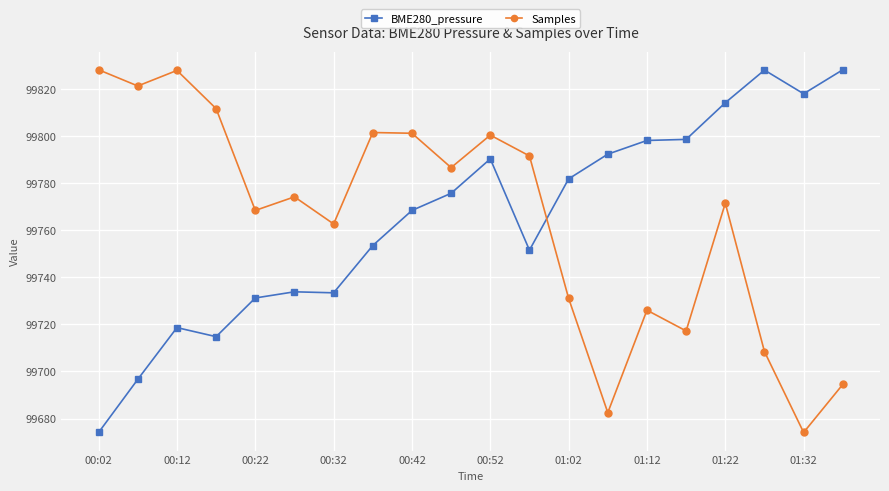

True or false: BME280_pressure has more than 2 points higher than both neighbors.

True